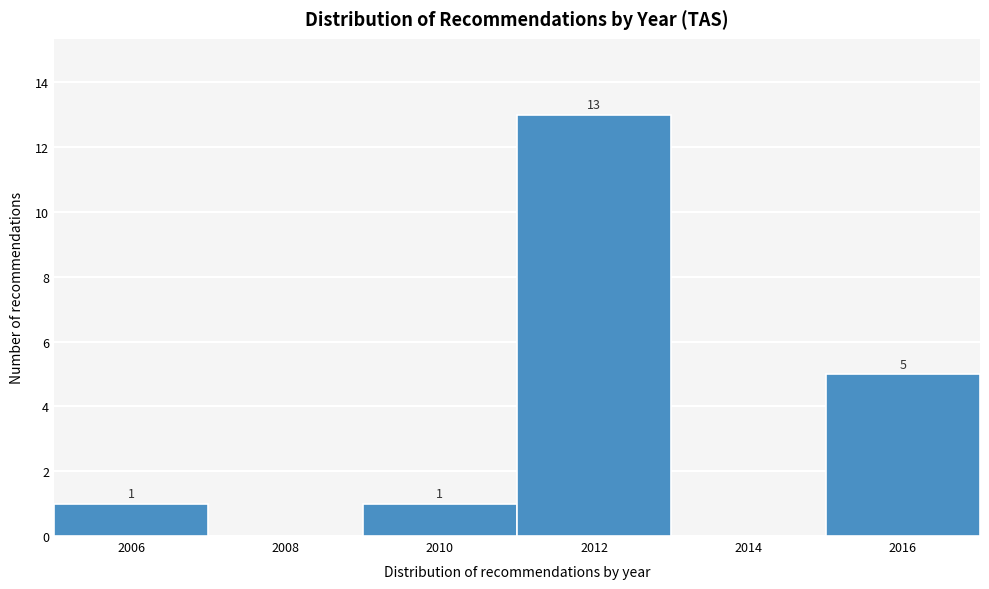

Reading left to right, extract all data points from this chart.

2006=1	2008=0	2010=1	2012=13	2014=0	2016=5